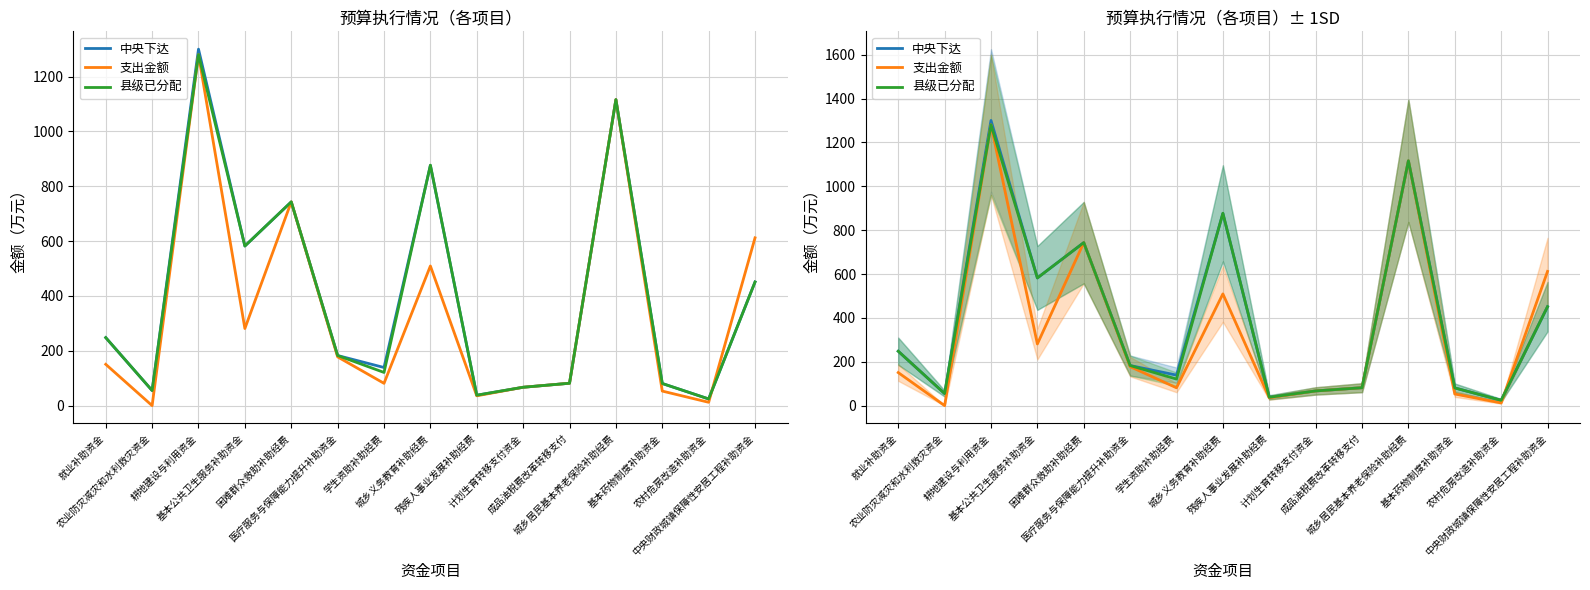

What is the spread (max minus min) of values at 基本公共卫生服务补助资金?

300.9